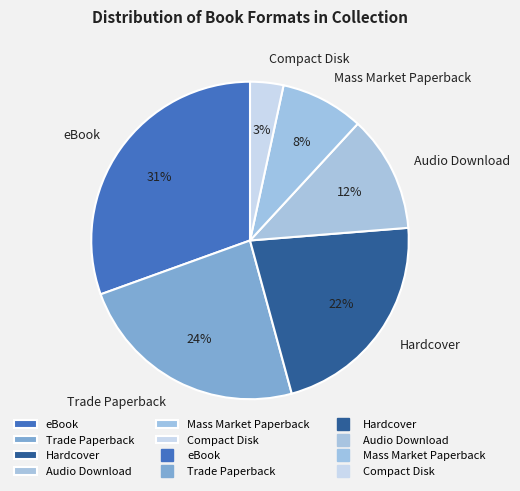

To the nearest percent, what is the average slice percentage?

17%